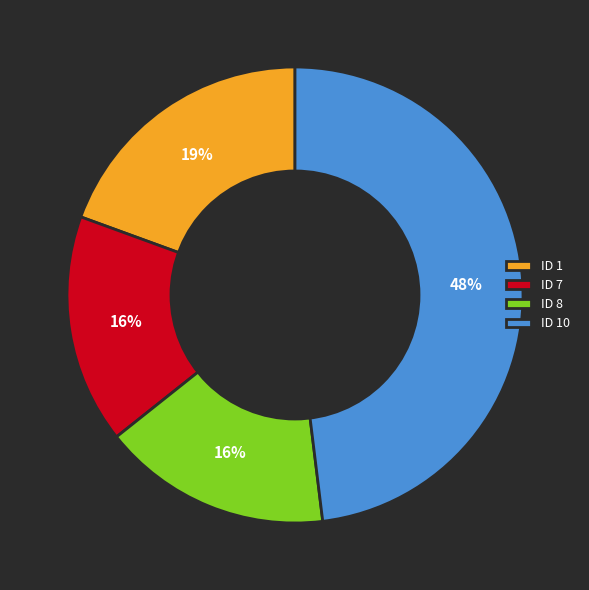

What is the ratio of the value at ID 10 to the value at ID 8?

3.0